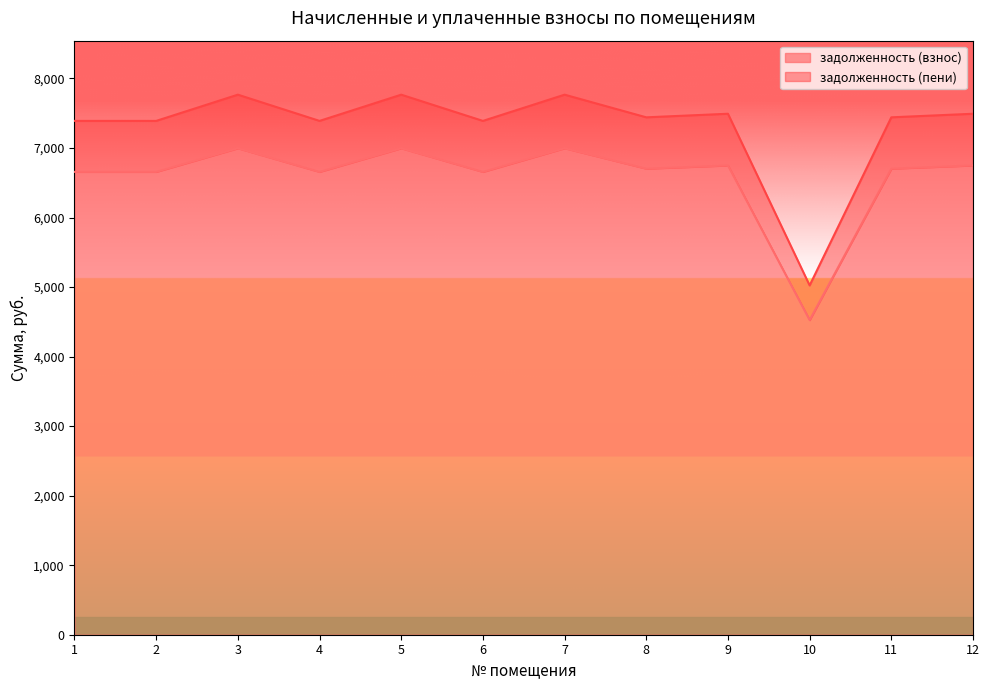

True or false: задолженность (пени) has a value of 3554.5 at 7.

False